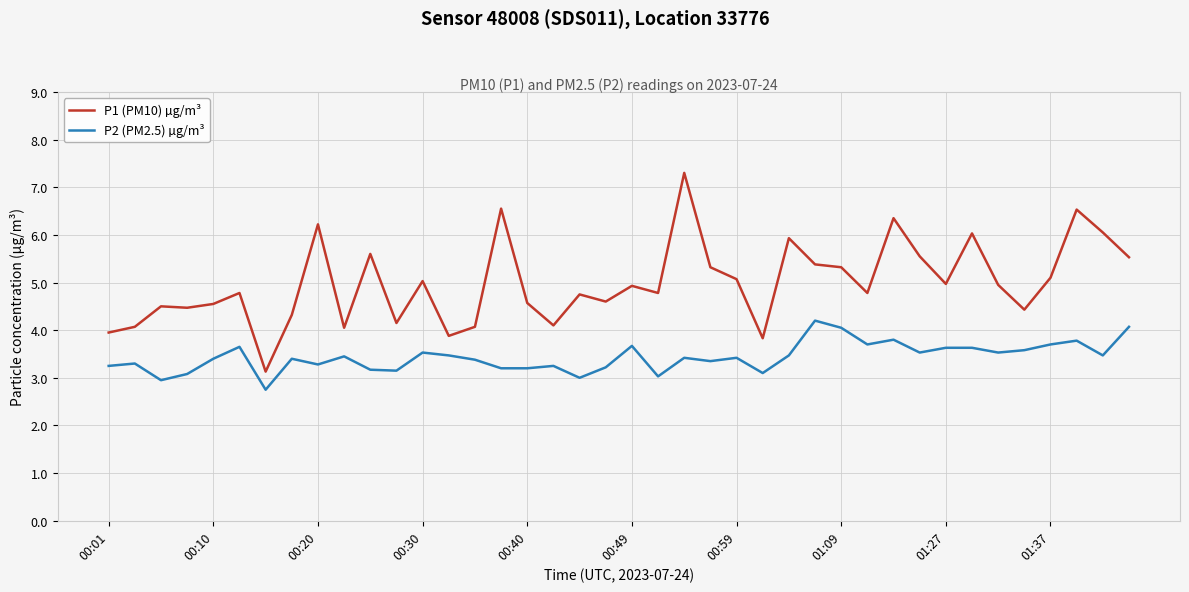

True or false: P2 (PM2.5) µg/m³ has more than 0 points higher than both neighbors.

True